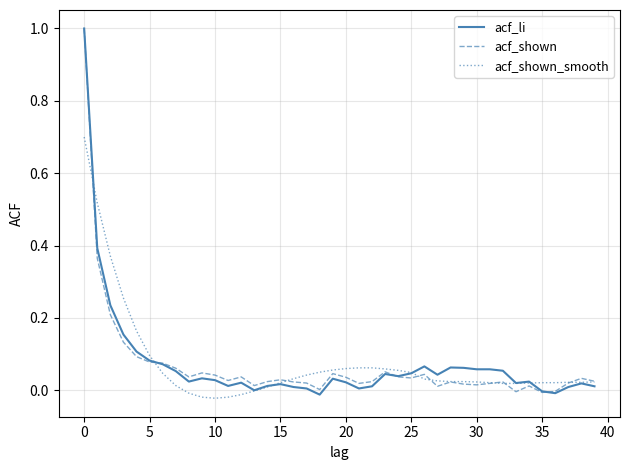

What is the difference between the maximum and minimum values in the acf_shown_smooth series?

0.7